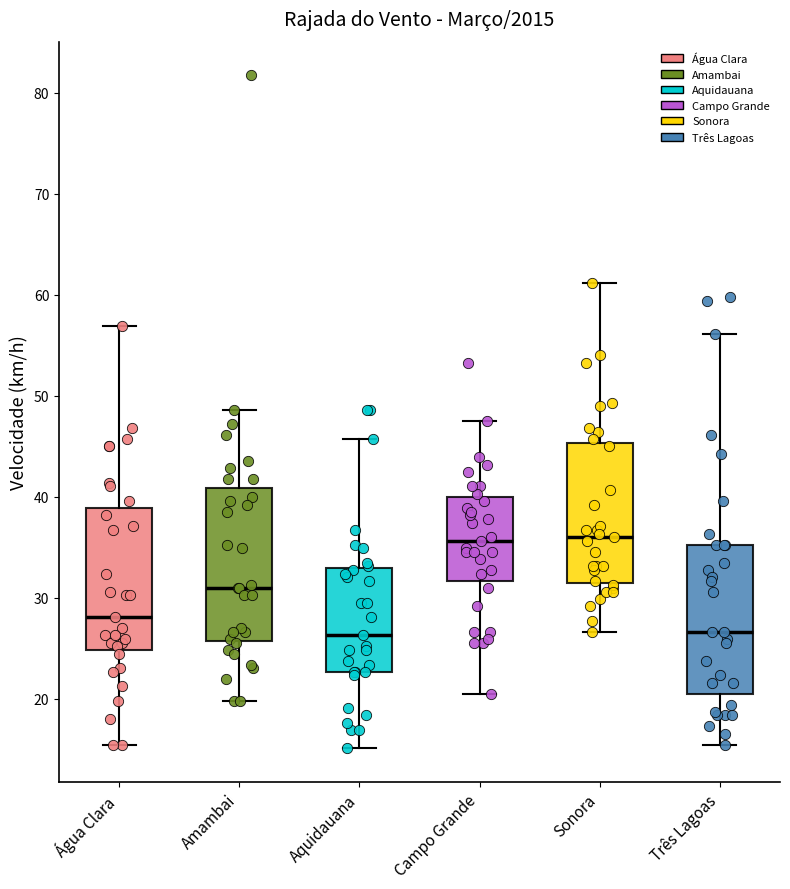

Reading left to right, transcribe this box plot: for each box, give where its median line is, the range the box spans, and where its two whiskers end, as read against the y-axis. The values are not printed on the chart, so give them approximately, as read against the axis.

Água Clara: median 28, box 25 to 39, whiskers 15 to 57
Amambai: median 31, box 26 to 41, whiskers 20 to 49
Aquidauana: median 26, box 23 to 33, whiskers 15 to 46
Campo Grande: median 36, box 32 to 40, whiskers 21 to 48
Sonora: median 36, box 32 to 45, whiskers 27 to 61
Três Lagoas: median 27, box 21 to 35, whiskers 15 to 56